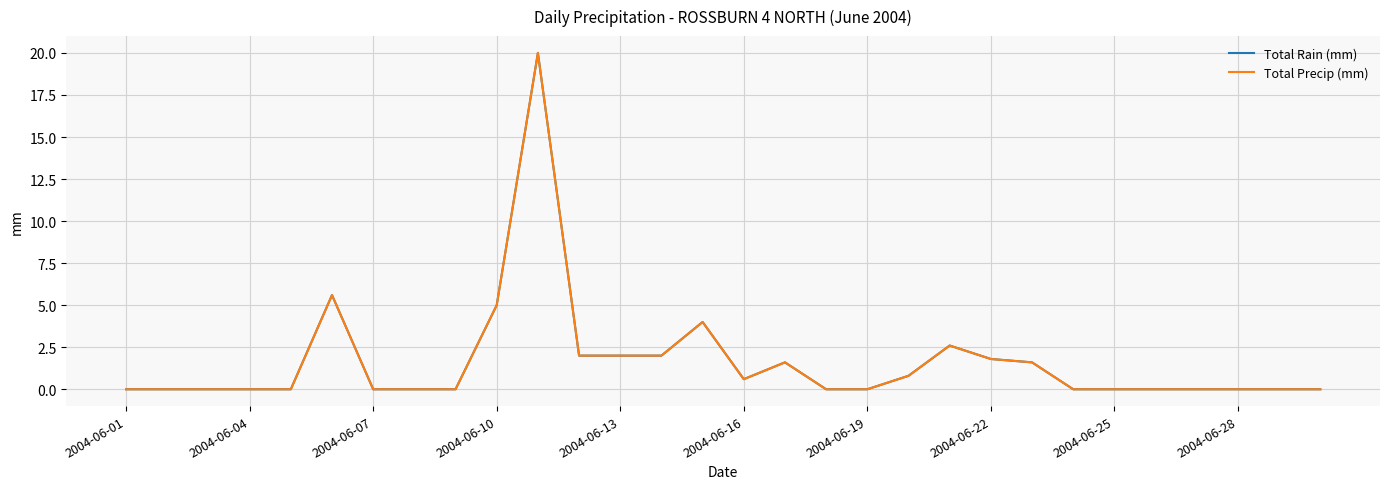

True or false: Total Precip (mm) and Total Rain (mm) intersect in this chart.

False